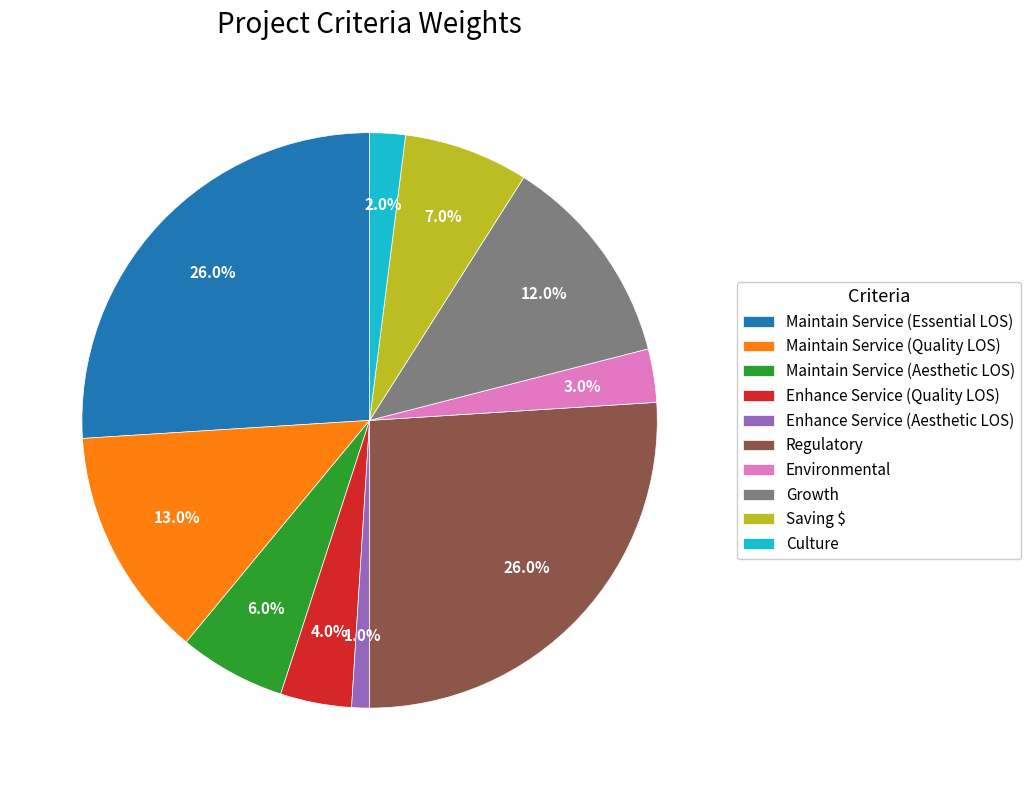

Between Growth and Maintain Service (Aesthetic LOS), which is larger?

Growth